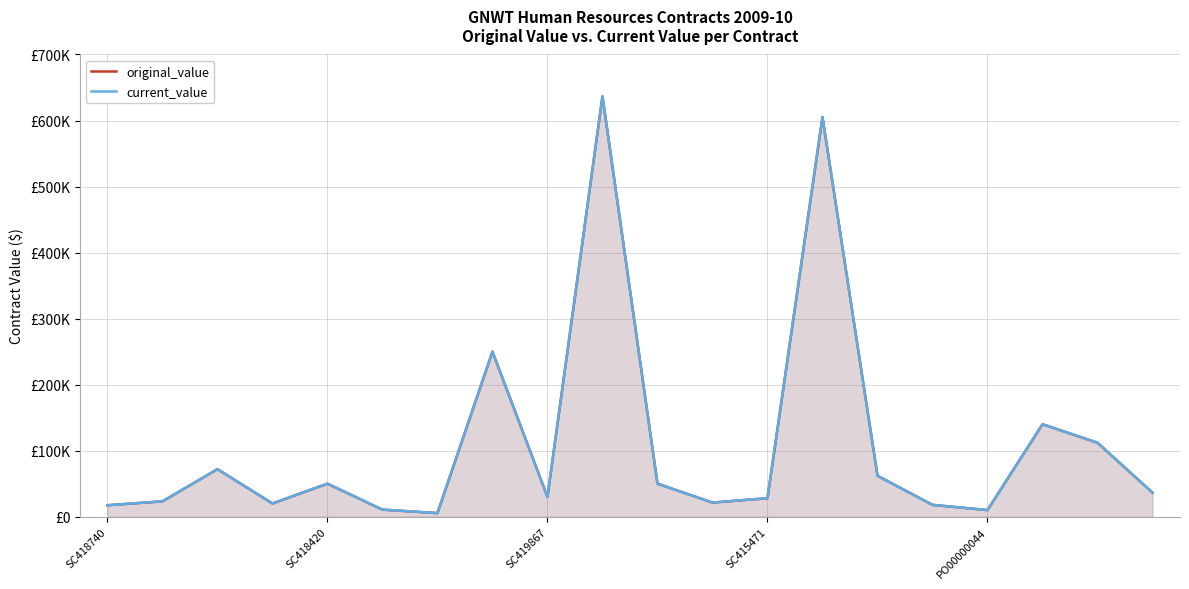

What is the value of the current_value point at the 20th from the left?

36421.3